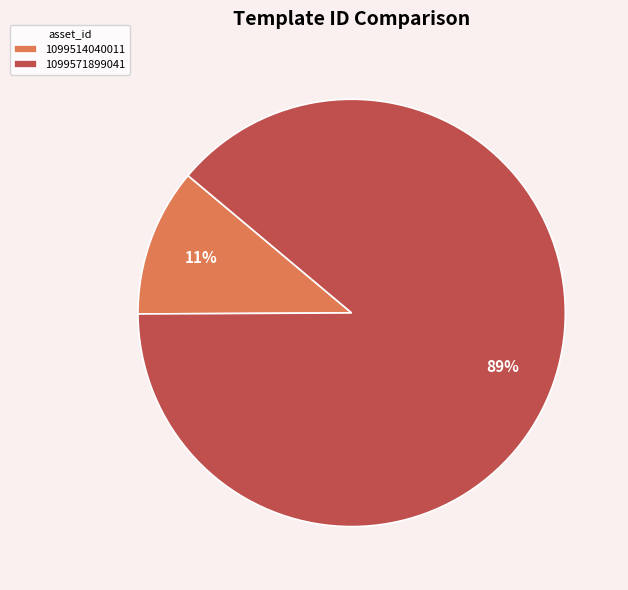

Is it true that 1099514040011 is 21% of the pie?

False